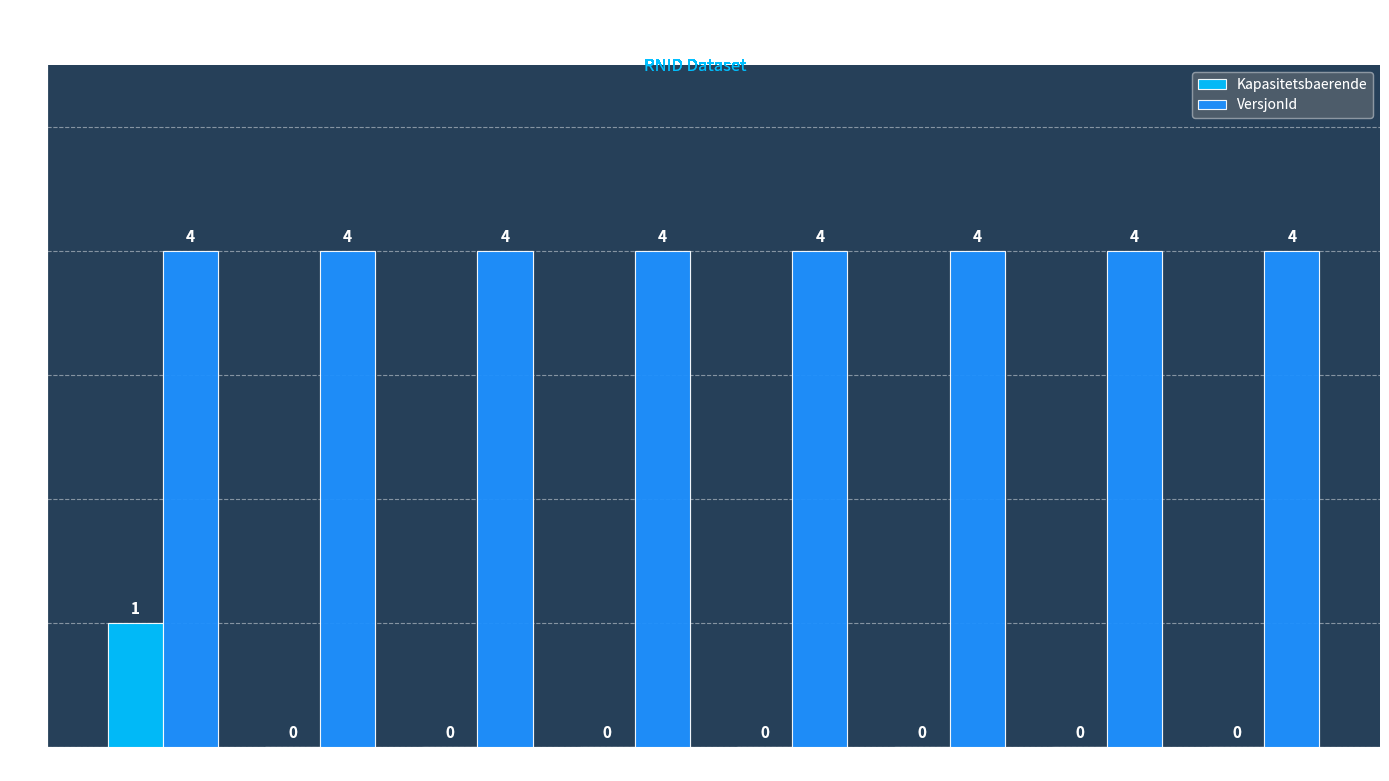

Is the value of Kapasitetsbaerende at Flaskesentral greater than the value of VersjonId at Lakkering?

No